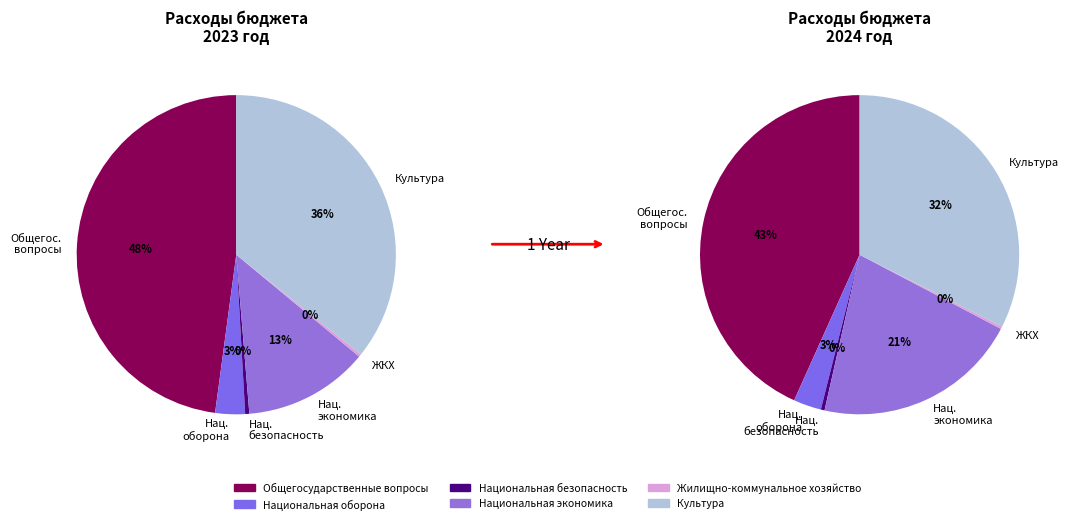

What is the smallest slice in the pie chart?

Жилищно-коммунальное хозяйство